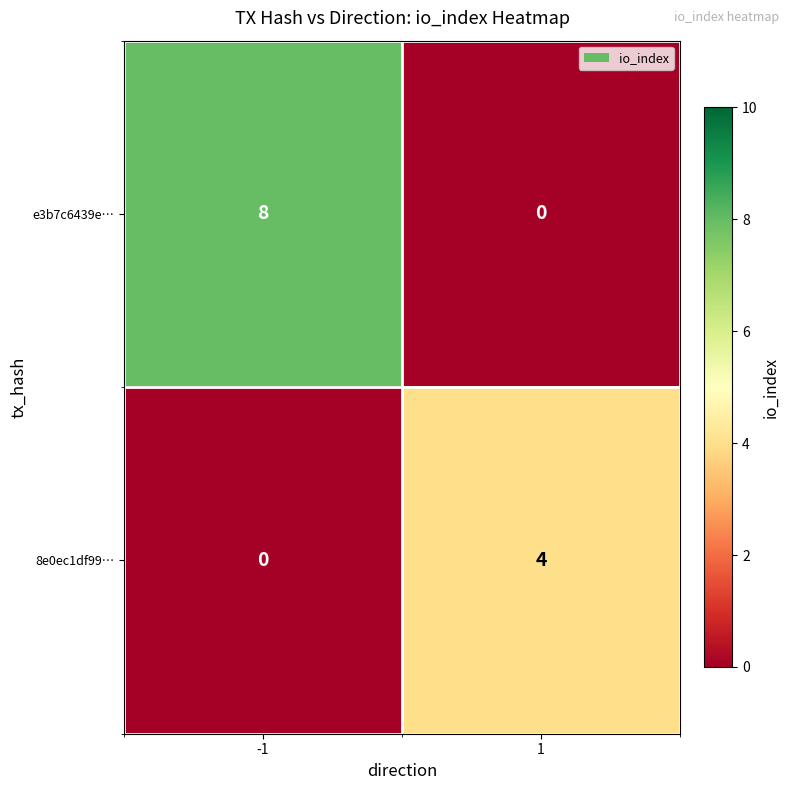

What is the difference between the maximum and minimum values in the e3b7c6439e… series?

8